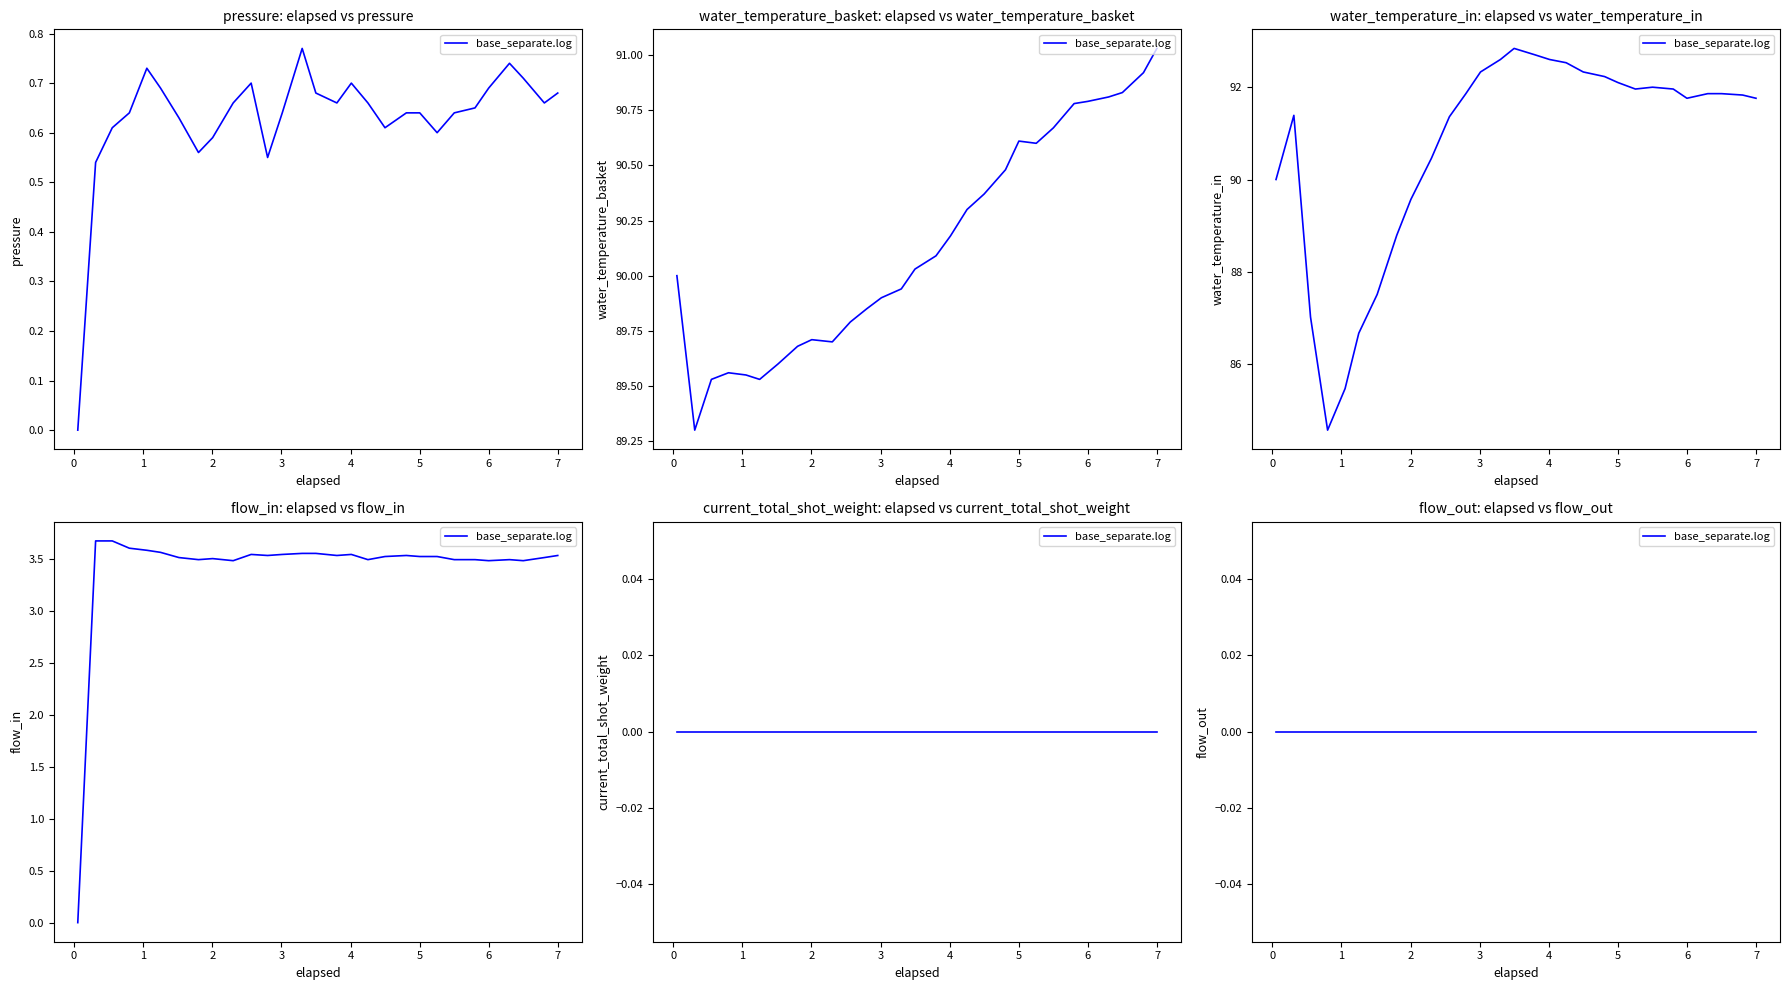

How many interior local peaks does the water_temperature_basket series have?

3